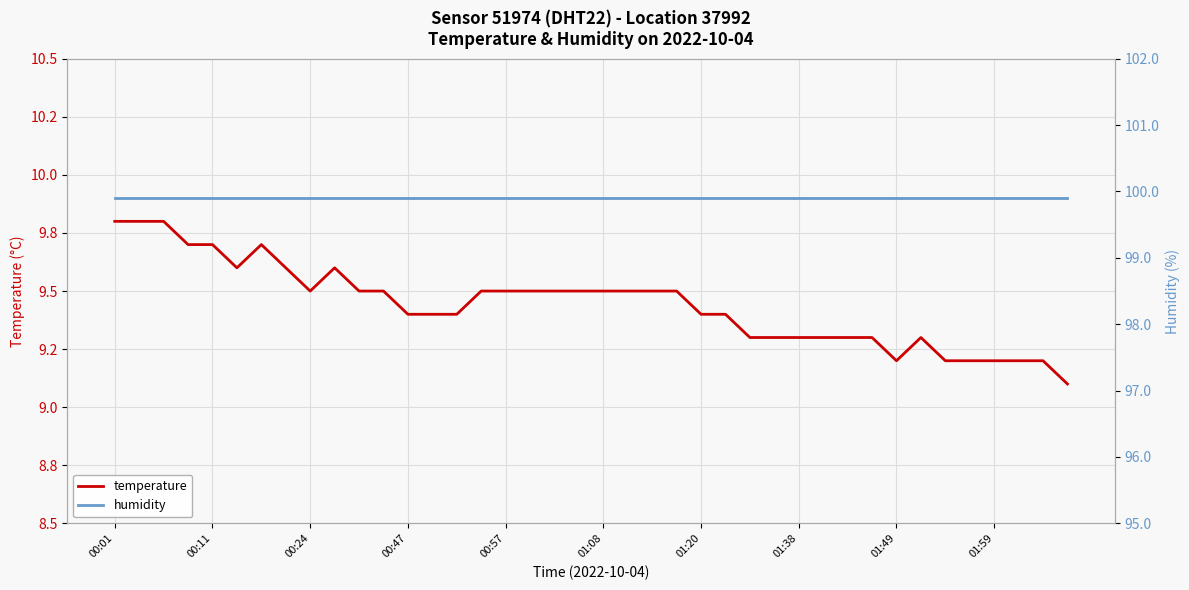

Is the value of temperature at 21 greater than the value of humidity at 22?

No